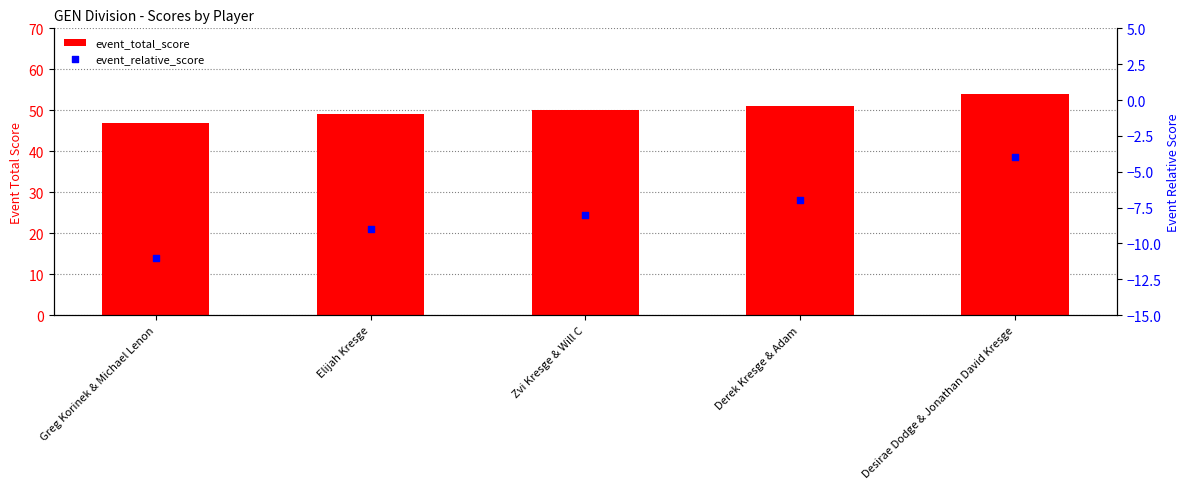

Which series reaches the maximum Y coordinate?

event_total_score